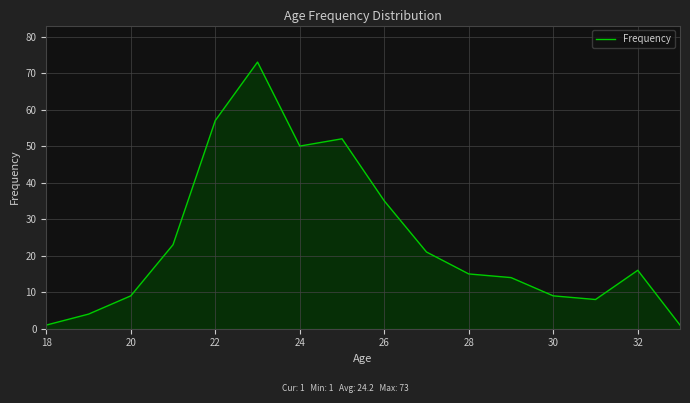

What is the maximum value shown in the chart?

73